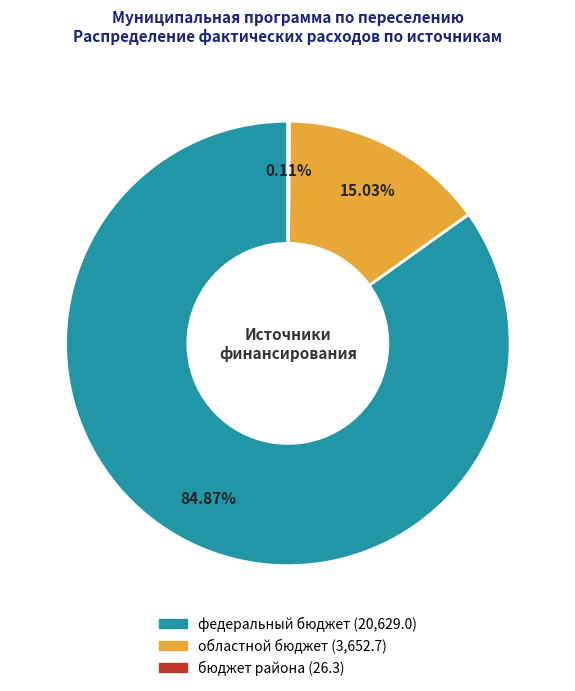

Does федеральный бюджет account for over 50% of the chart?

Yes